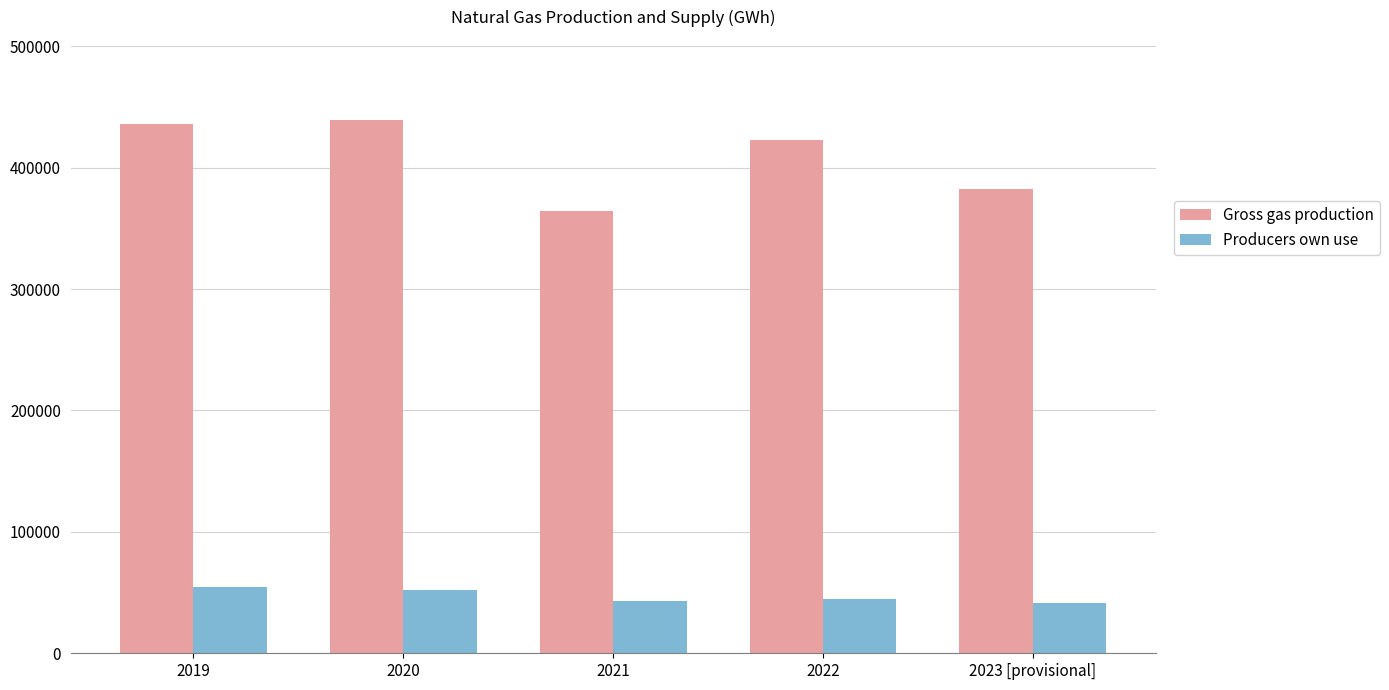

What is the maximum value for Gross gas production?

439394.5